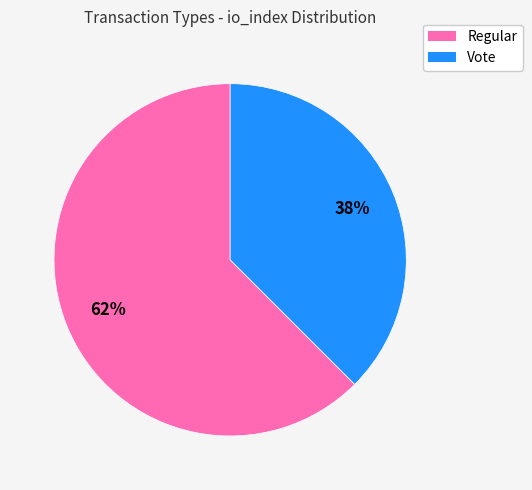

To the nearest percent, what percentage of the pie is Vote?

38%